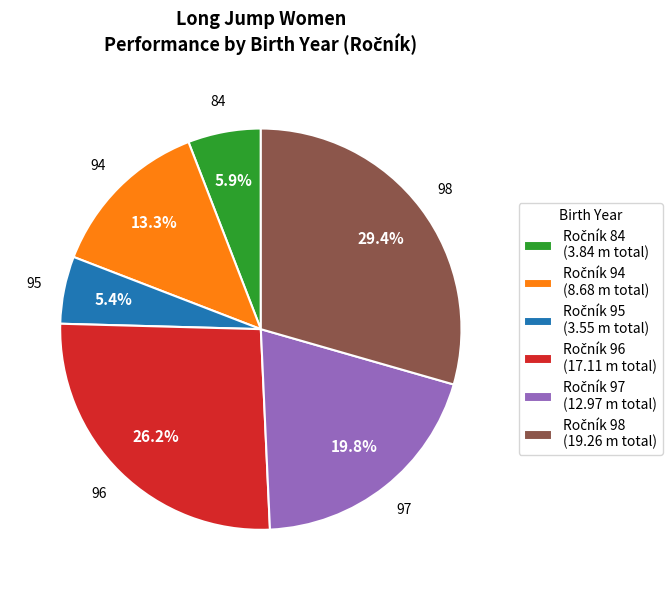

Does any single category account for the majority?

No